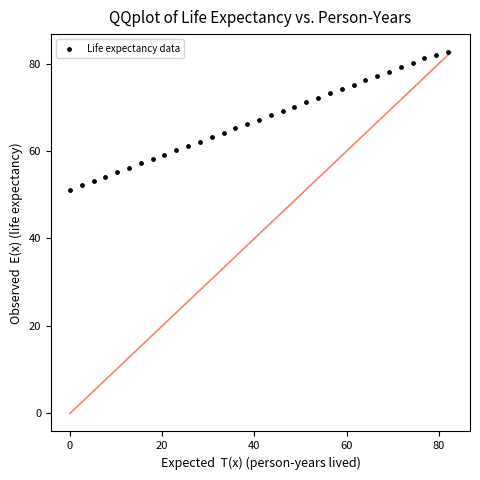

What is the range of X values (max minus min)?

82.0